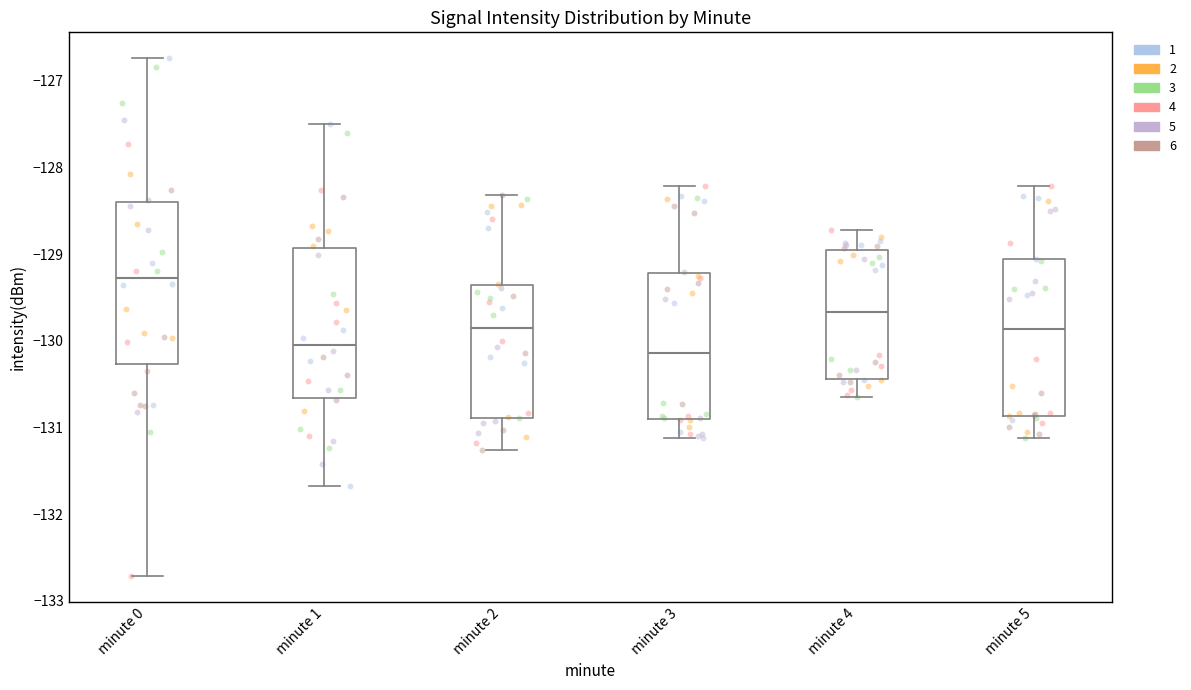

Where does the median line of the box for minute 5 sit on the y-axis? The values are not printed on the chart, so give them approximately, as read against the axis.

-129.9